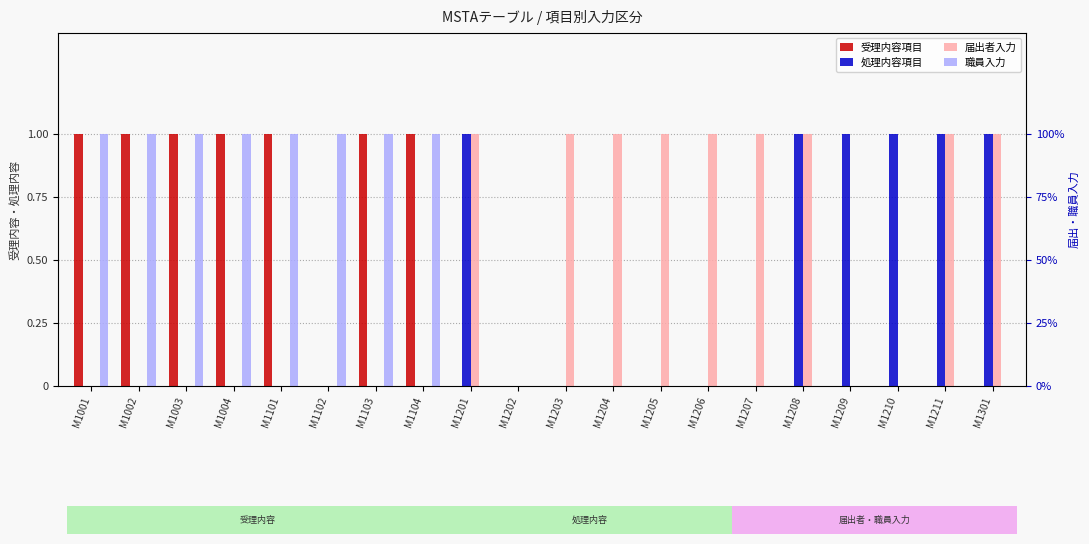

What is the greatest value displayed?

1